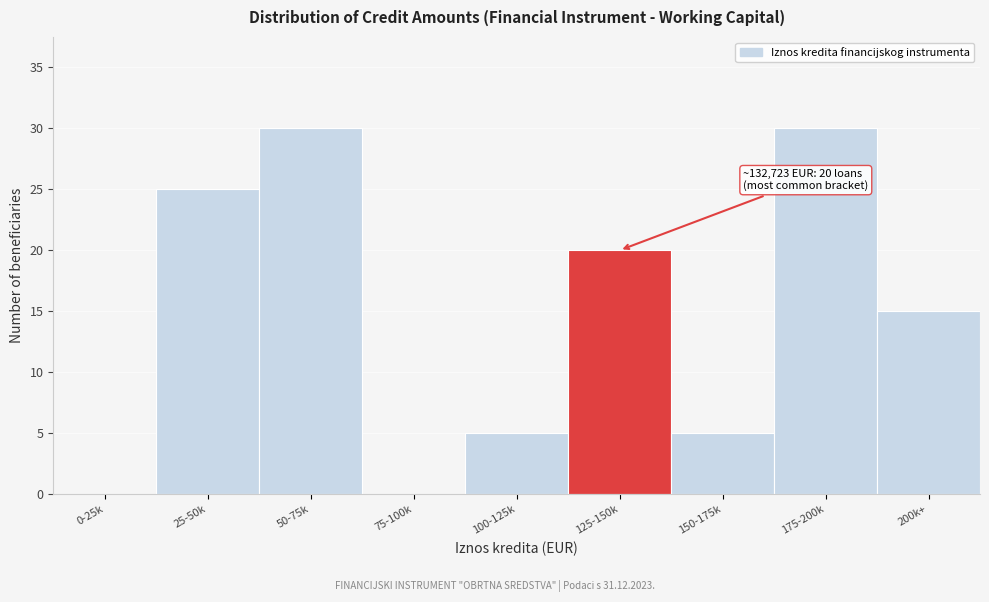

Reading left to right, extract all data points from this chart.

0-25k=0	25-50k=25	50-75k=30	75-100k=0	100-125k=5	125-150k=20	150-175k=5	175-200k=30	200k+=15